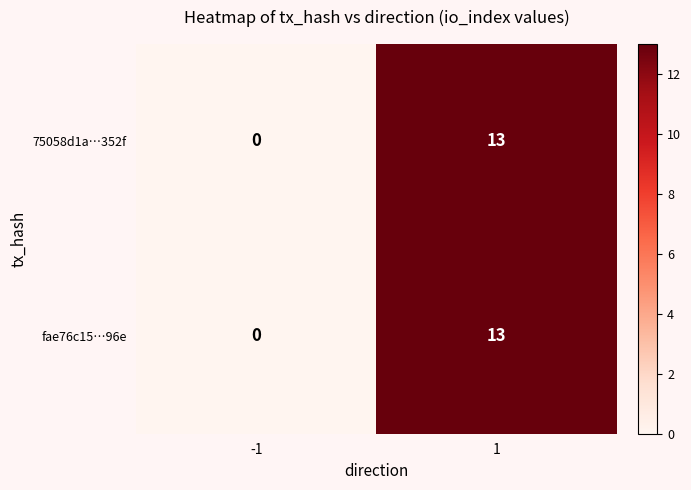

Rank the categories by fae76c15…96e value from lowest to highest.

-1, 1